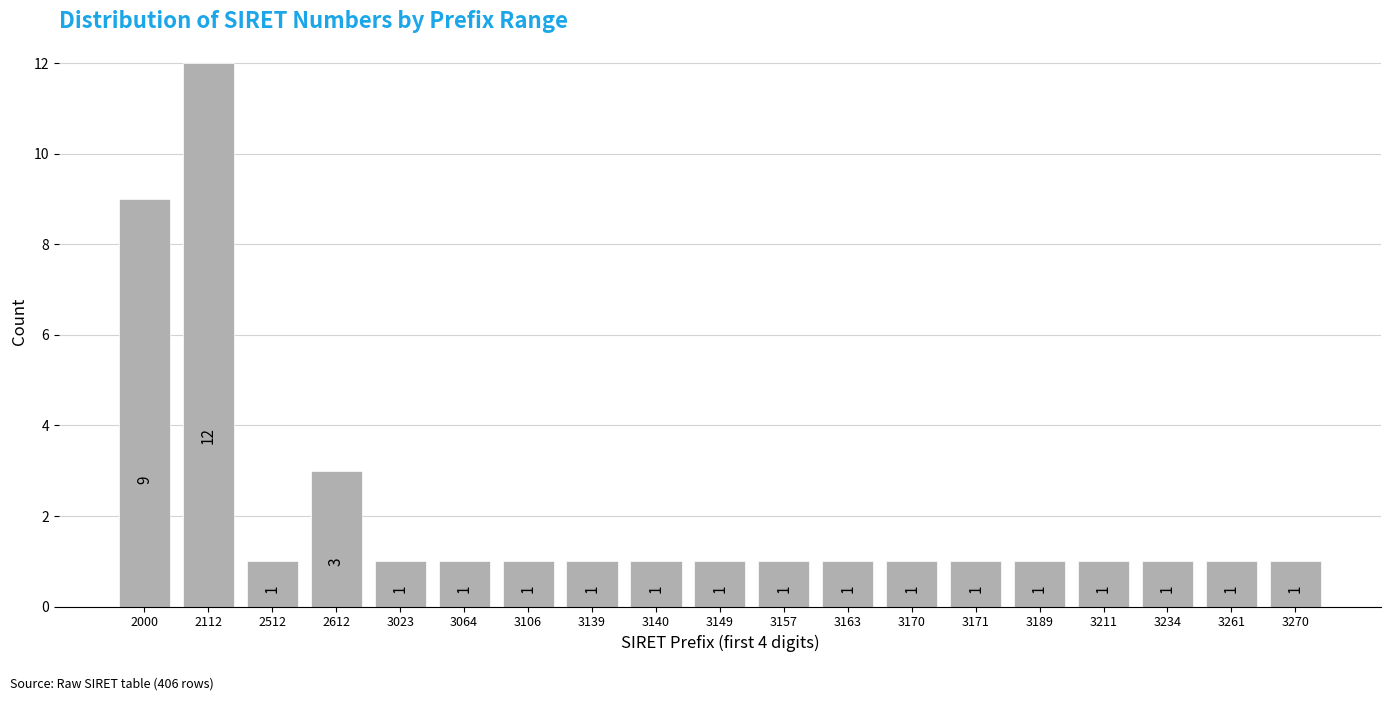

Reading right to left, transcribe all the data shown in this chart.

1	1	1	1	1	1	1	1	1	1	1	1	1	1	1	3	1	12	9